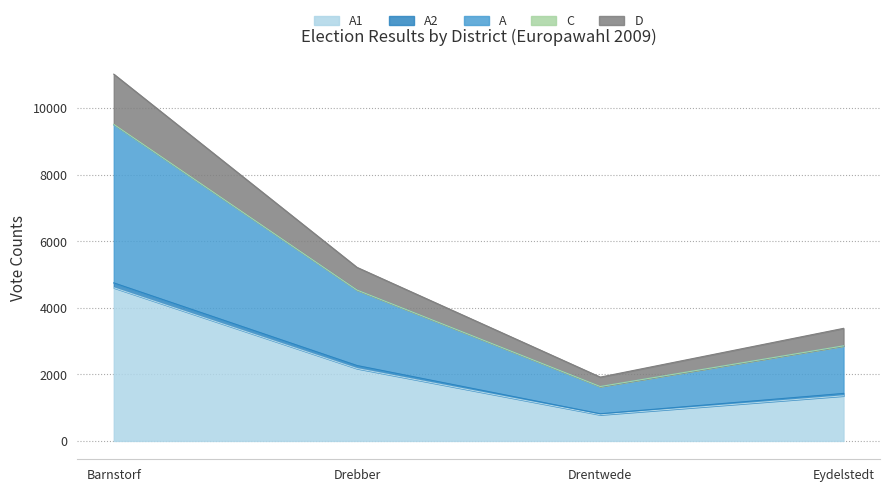

What is the difference between the maximum and minimum values in the A1 series?

3814